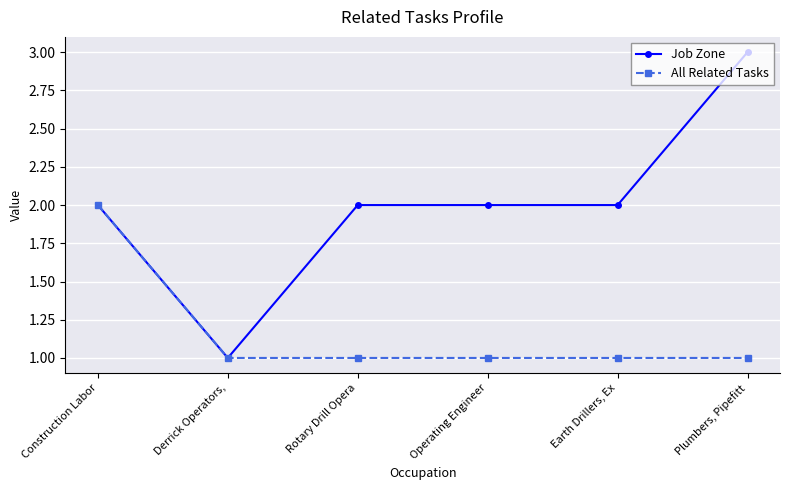

List the series in order of their peak value, highest first.

Job Zone, All Related Tasks